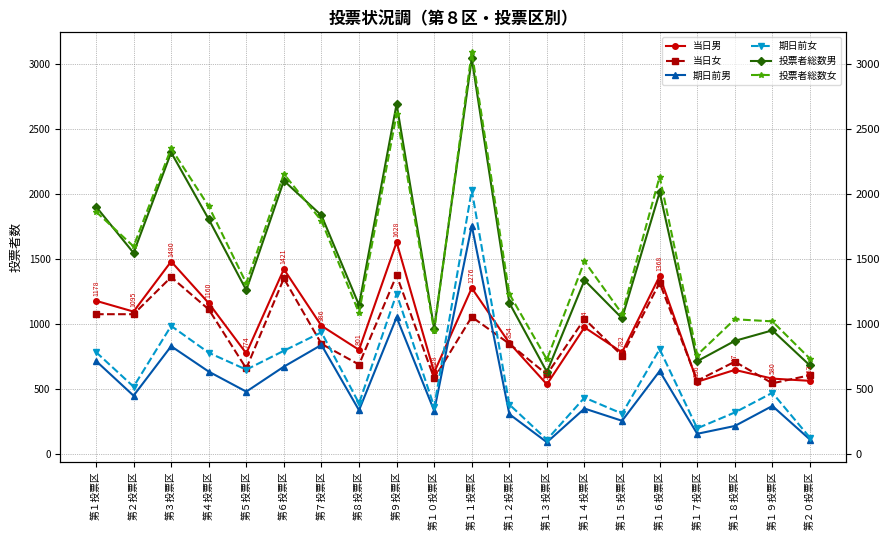

Which series has the largest total across all categories?

投票者総数女